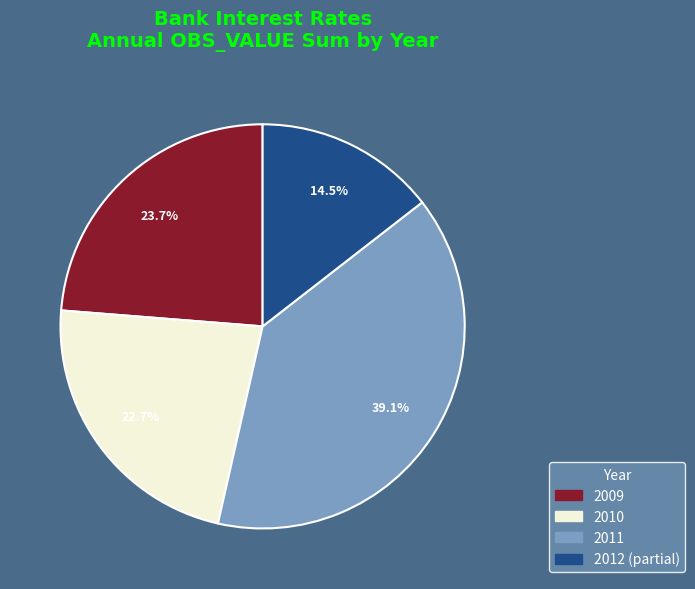

Does any single category account for the majority?

No